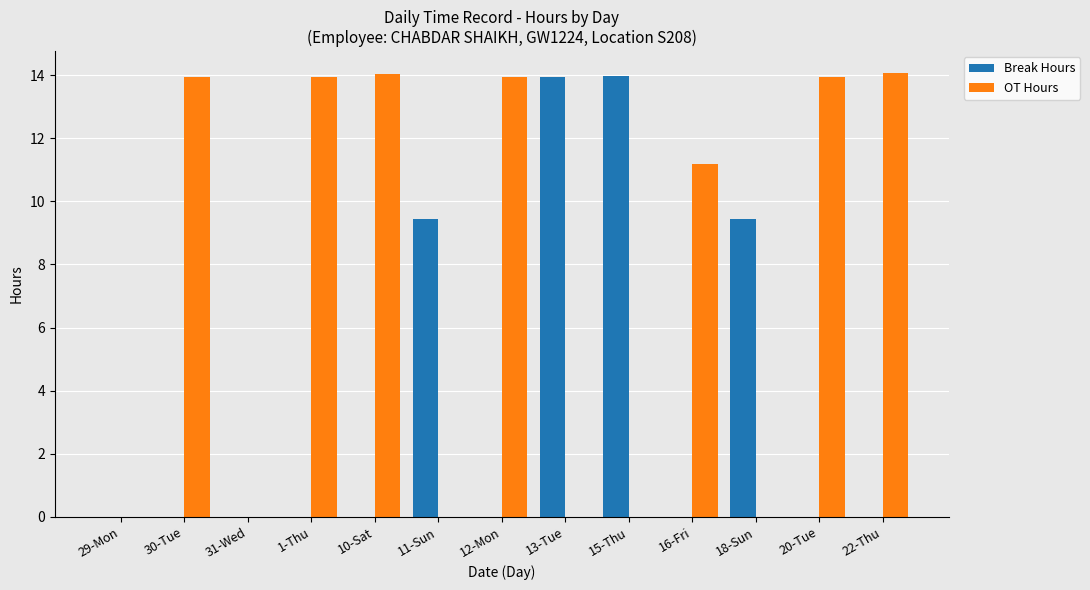

What are all the series names shown in the legend?

Break Hours, OT Hours